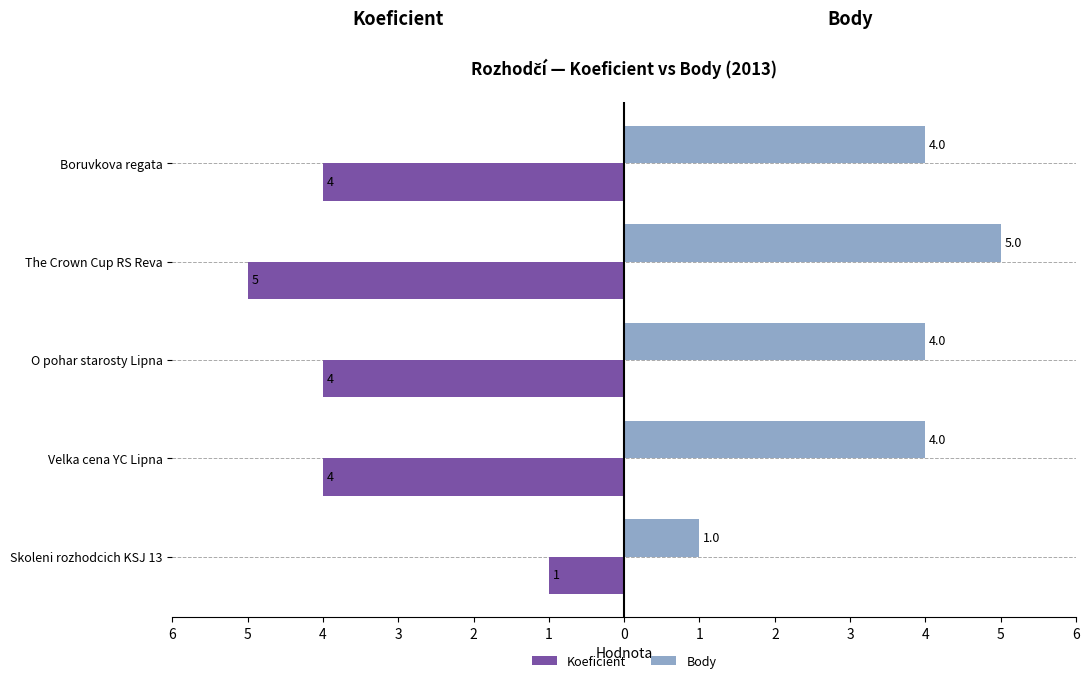

What are all the series names shown in the legend?

Koeficient, Body